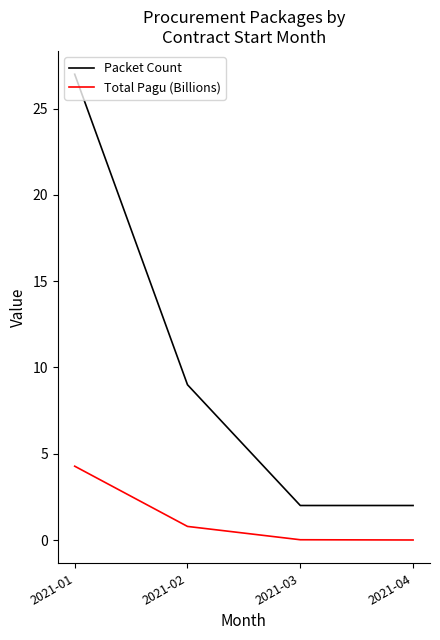

The value of Packet Count at 2021-01 is 37.0. True or false?

False